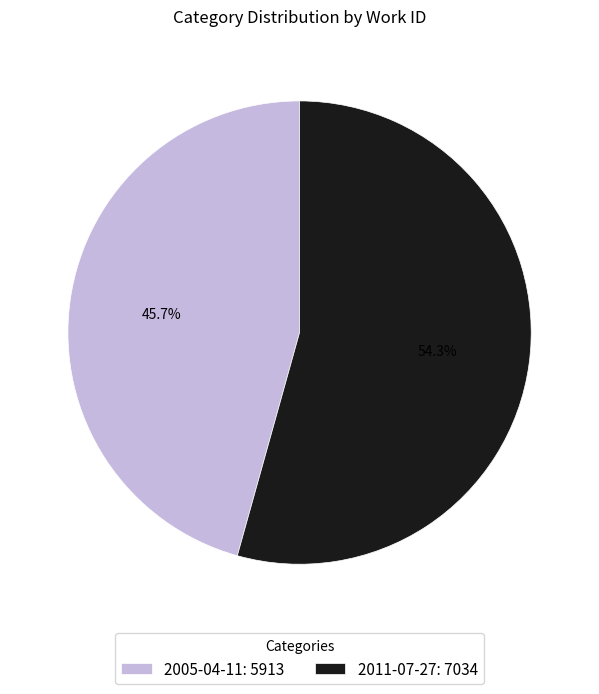

Which has a higher value, 2011-07-27 or 2005-04-11?

2011-07-27